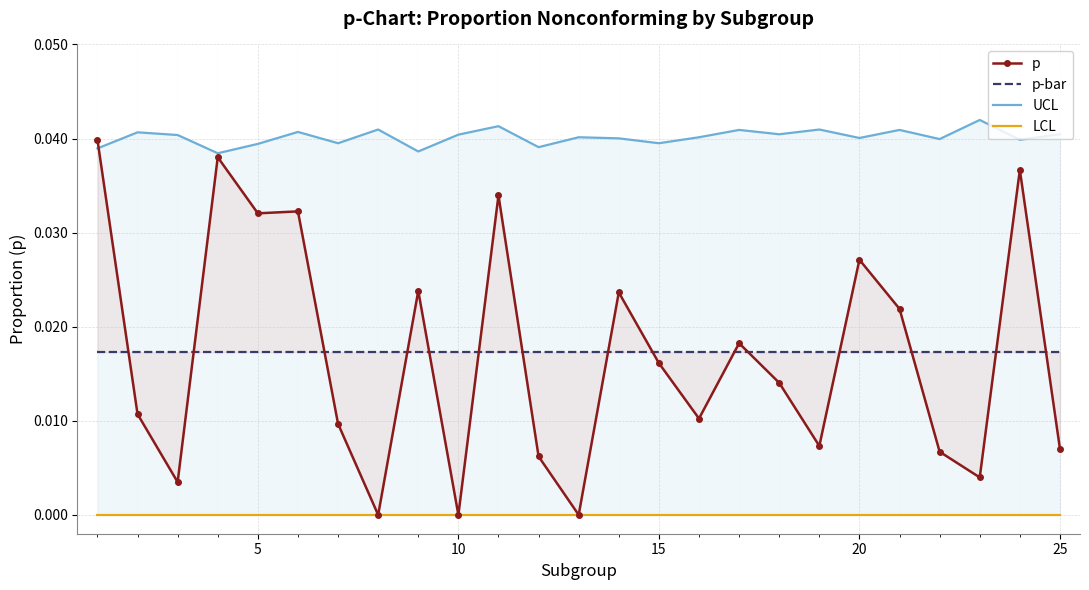

What is the sum of all UCL values?

1.0